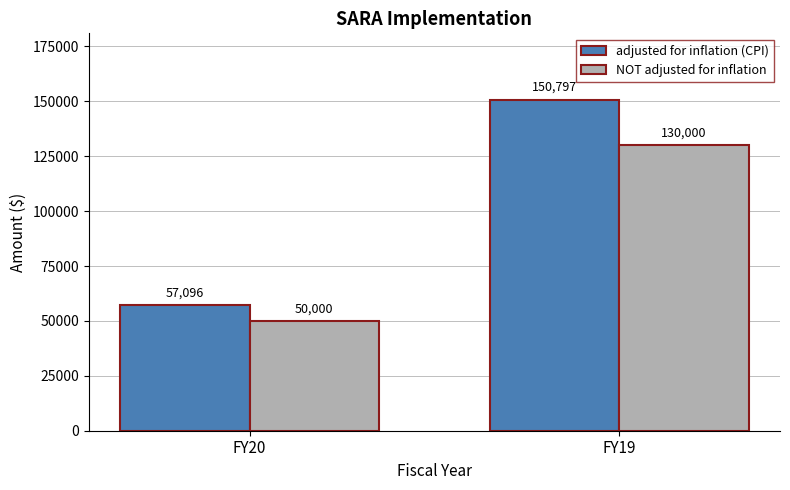

Reading left to right, list all the values displayed in this chart.

adjusted for inflation (CPI): FY20=57096	FY19=150797
NOT adjusted for inflation: FY20=50000	FY19=130000